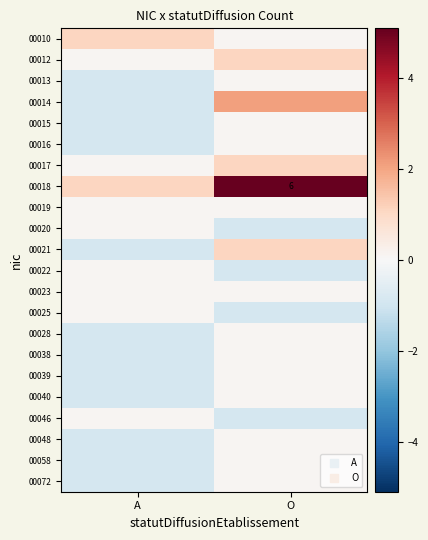

How many data points in 00072 are above 0?

1